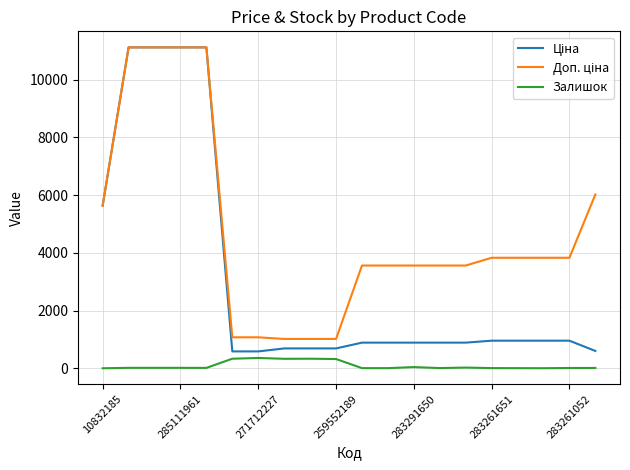

What is the maximum value for Залишок?

359.0